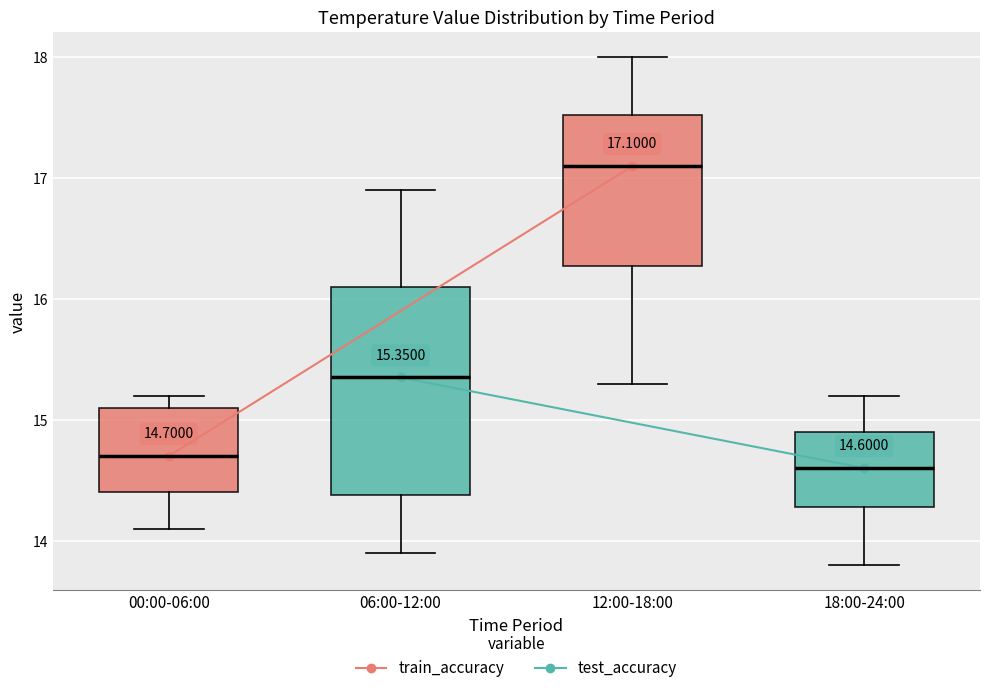

Which box's median line is the highest?

12:00-18:00